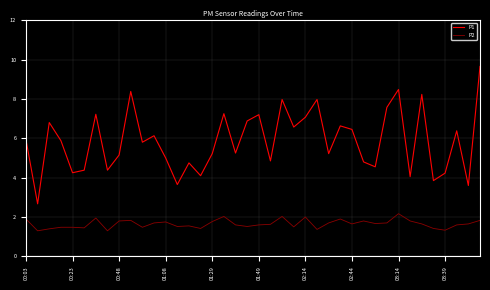

Which series has the widest spread of values?

P1